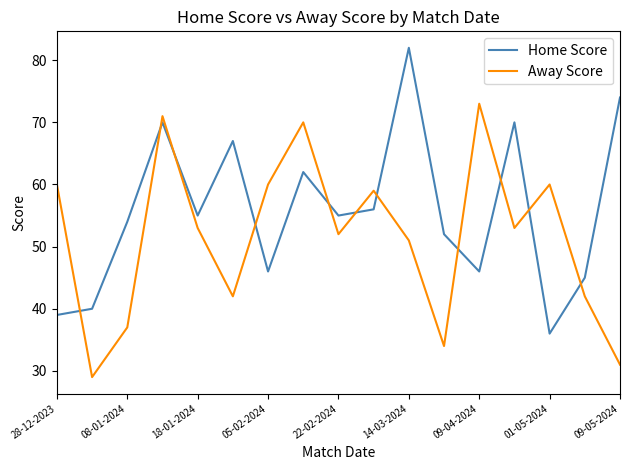

Which series ends up on top after the final intersection of Away Score and Home Score?

Home Score